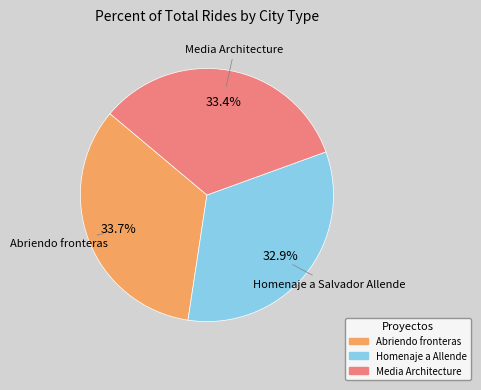

Is there a majority slice in this chart?

No